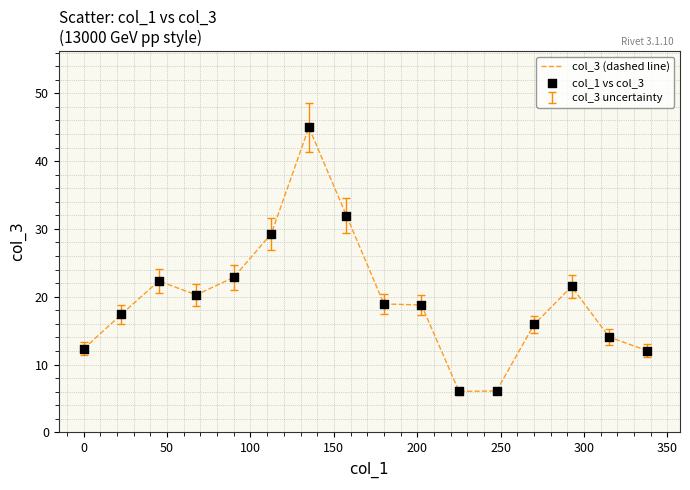

What is the maximum value shown in the chart?

45.0